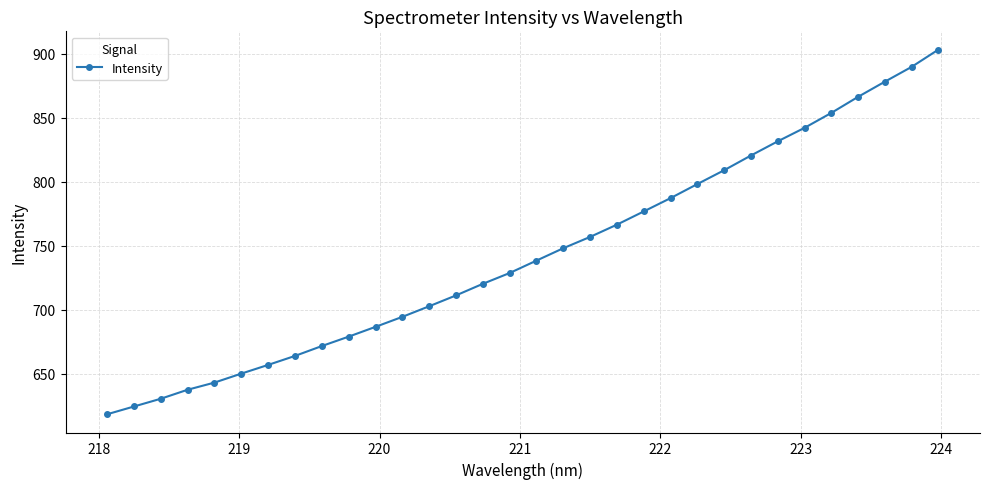

What is the maximum value shown in the chart?

903.1